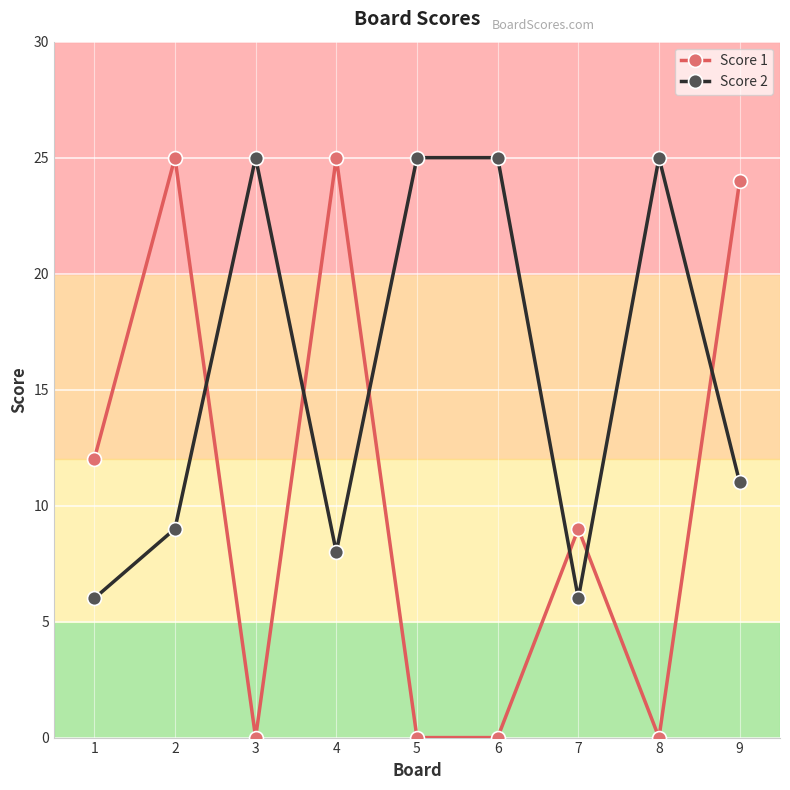

Reading left to right, extract all data points from this chart.

Score 1: 12	25	0	25	0	0	9	0	24
Score 2: 6	9	25	8	25	25	6	25	11